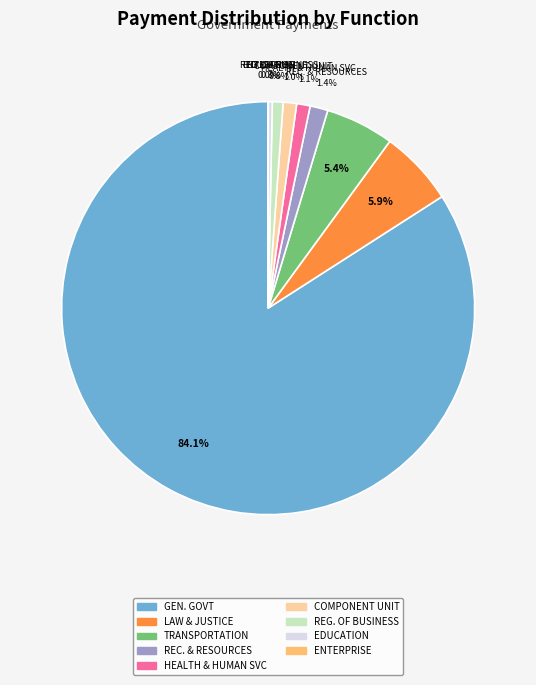

Is there any slice that represents more than half of the pie?

Yes